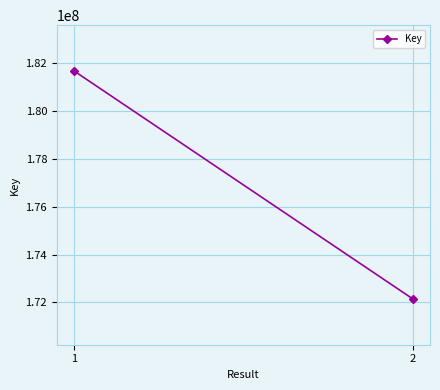

What is the difference between the maximum and minimum values?

9545791